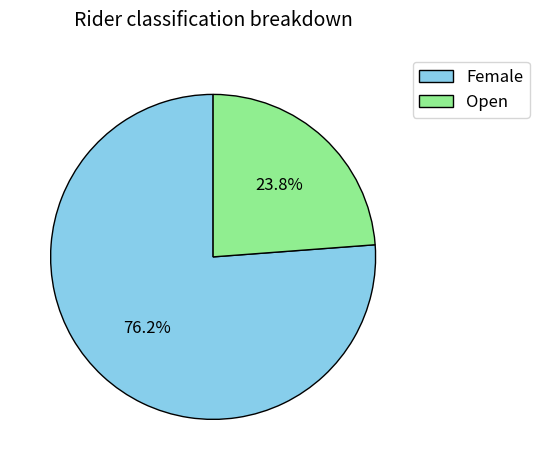

The Open slice represents 11% of the pie. True or false?

False